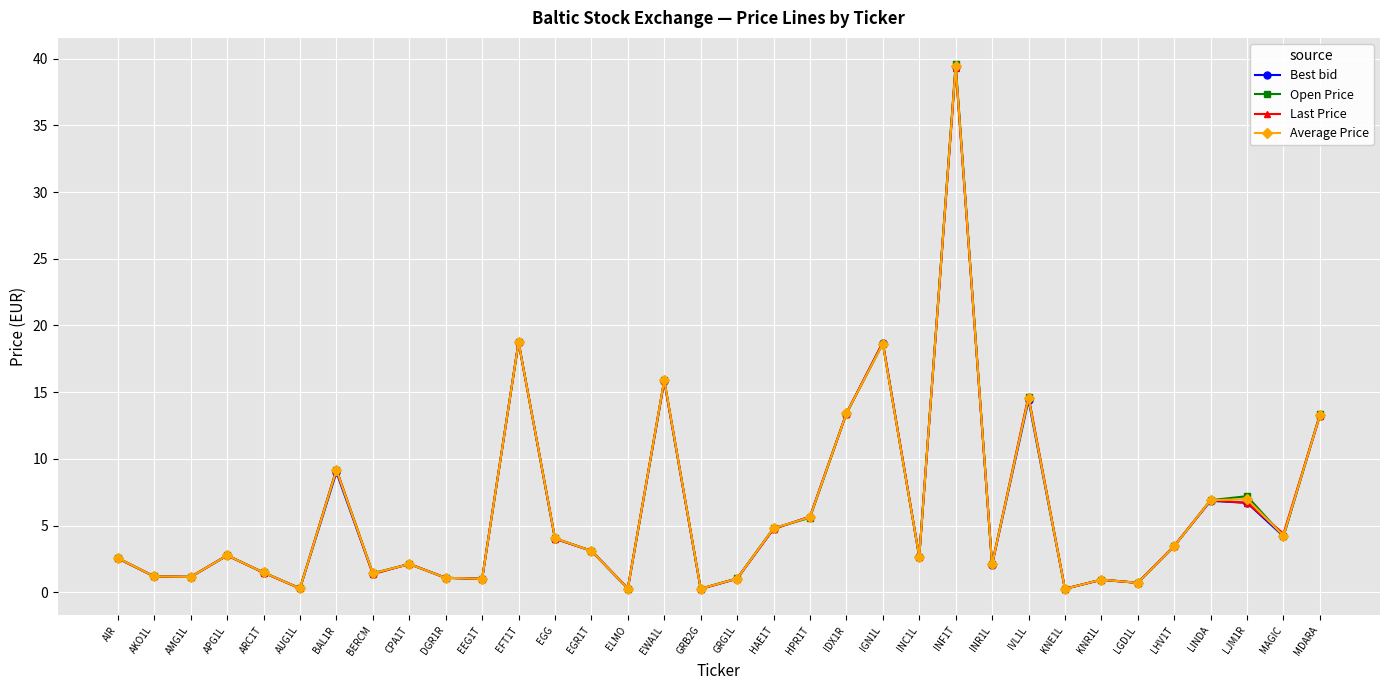

What is the highest value of the Last Price series?

39.3